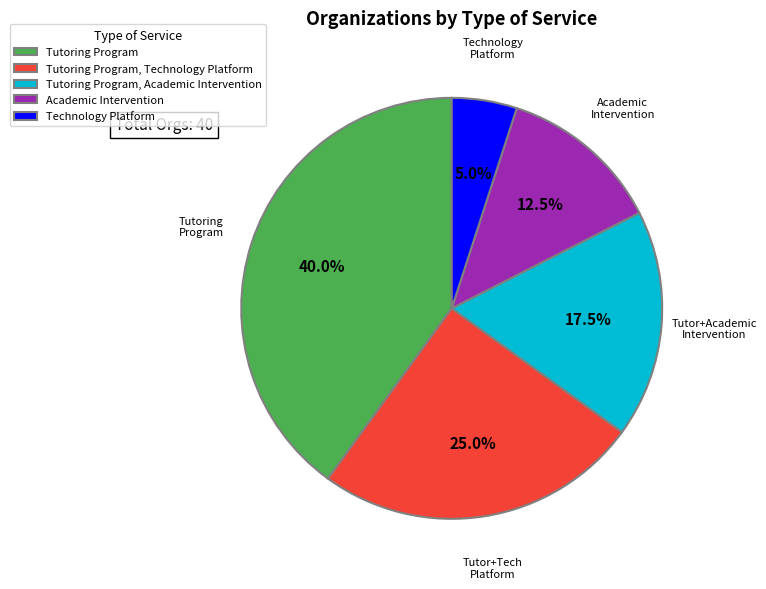

Does Tutoring Program, Academic Intervention represent more than half of the total?

No